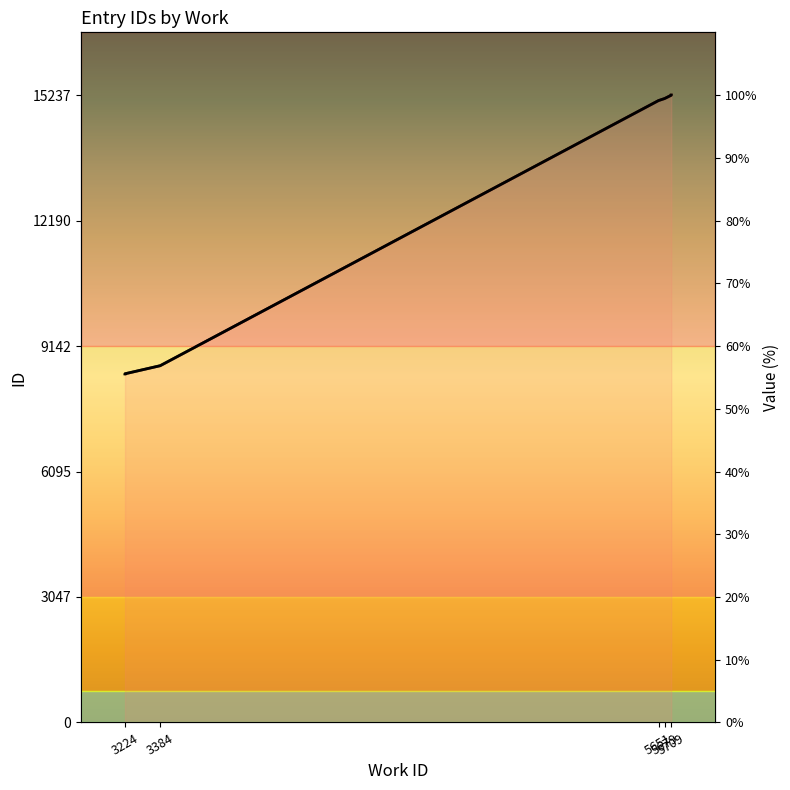

What is the value of the id (normalized) point at the 5th from the left?

99.4